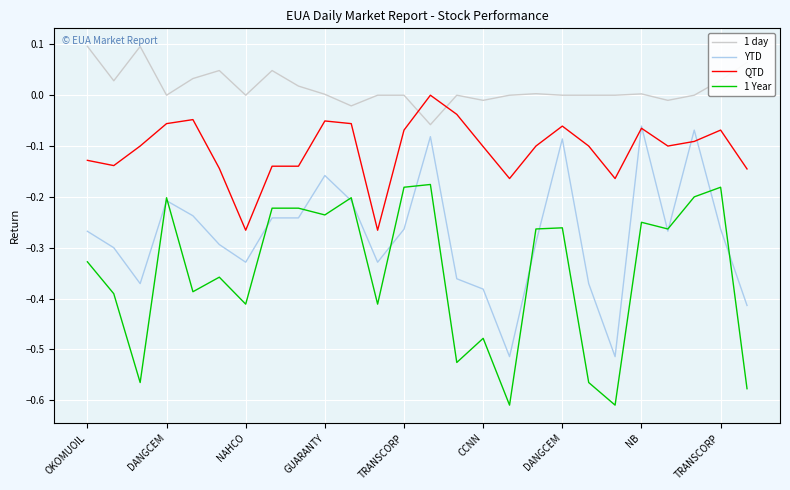

True or false: 1 Year and 1 day cross at least once.

False